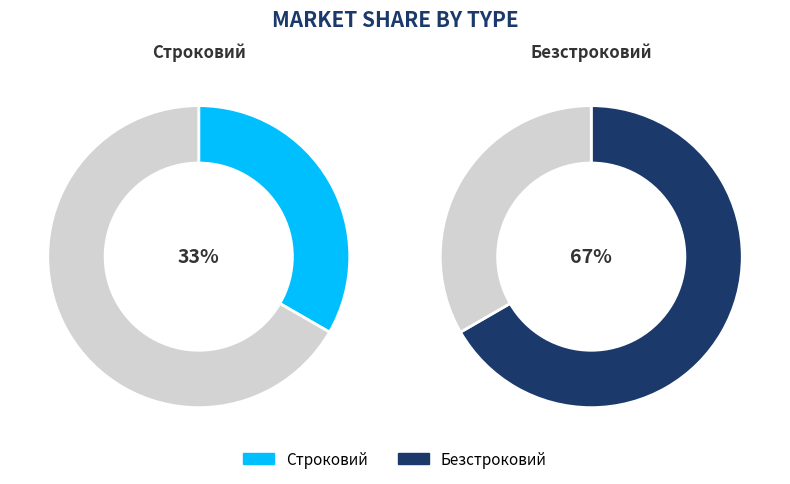

What is the smallest slice in the pie chart?

Строковий